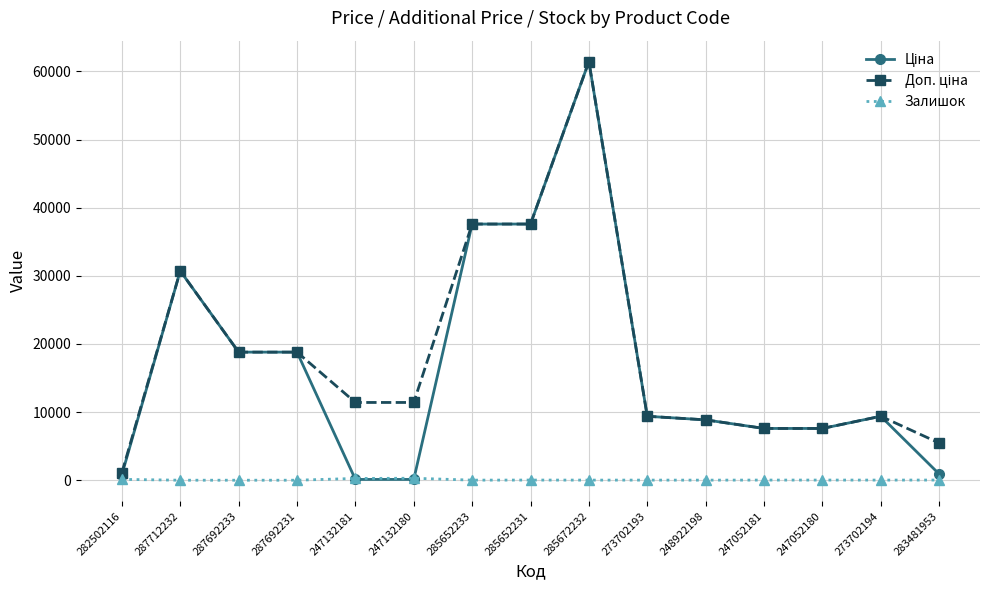

The Залишок series shows 16.0 at 273702193. True or false?

True